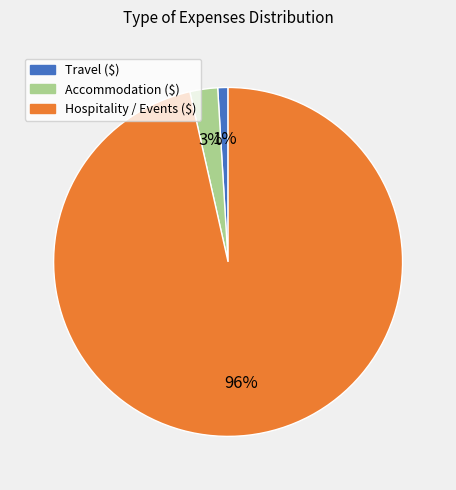

To the nearest percent, what is the average slice percentage?

33%